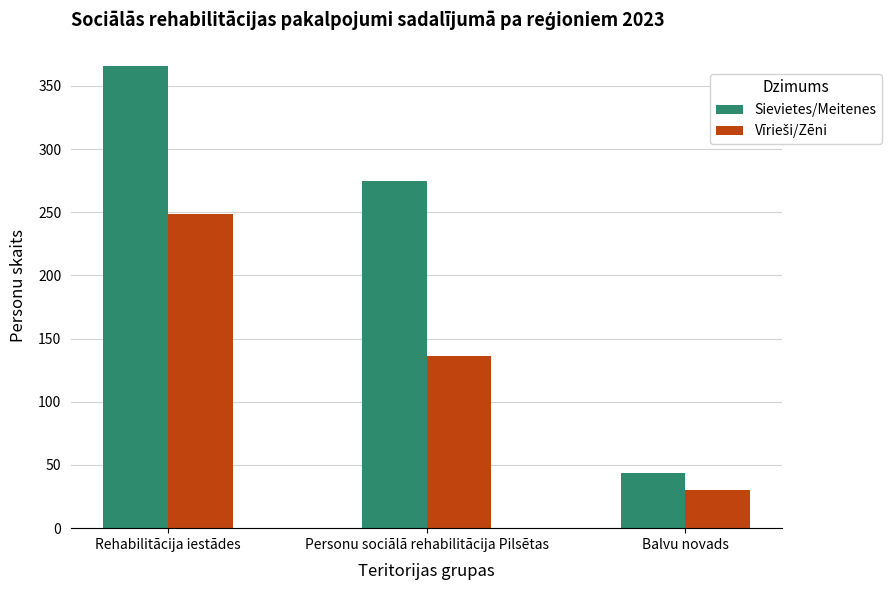

What is the value of the Sievietes/Meitenes bar at the 3rd from the left?

44